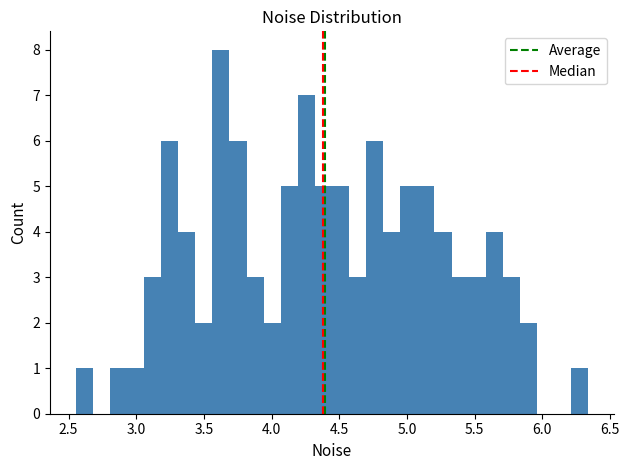

Around what value on the x-axis is the tallest bar? Give the approximate position of its centre, as read against the axis.

3.65